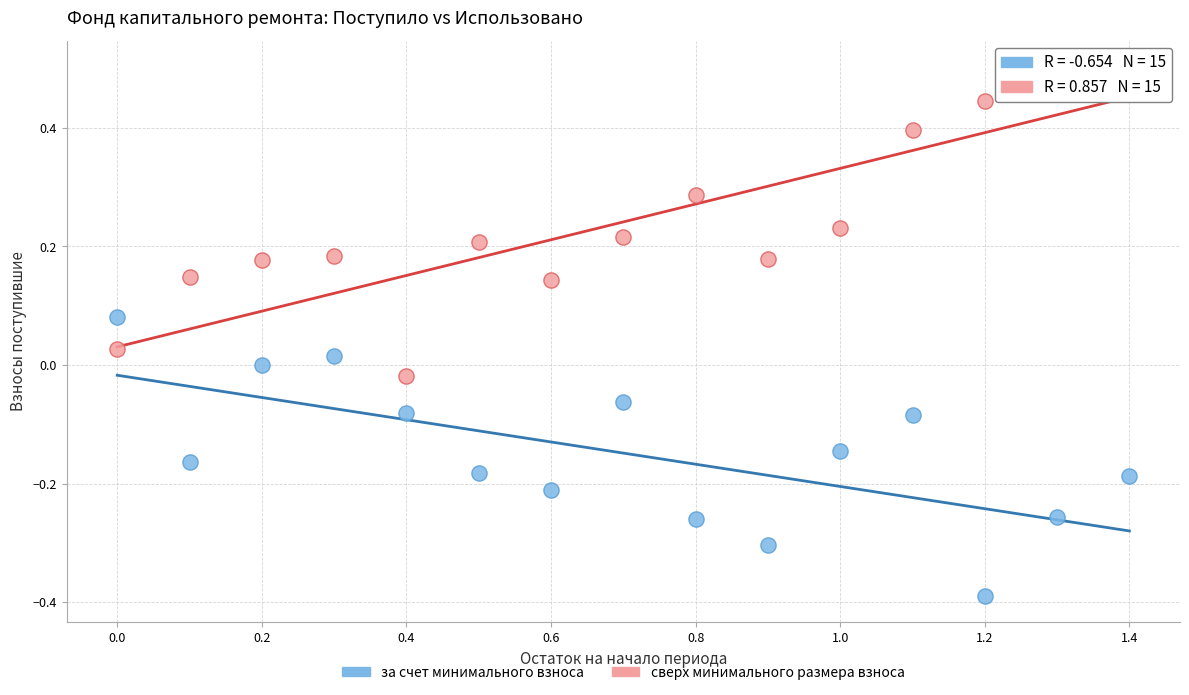

Which series reaches the minimum Y coordinate?

за счет минимального взноса